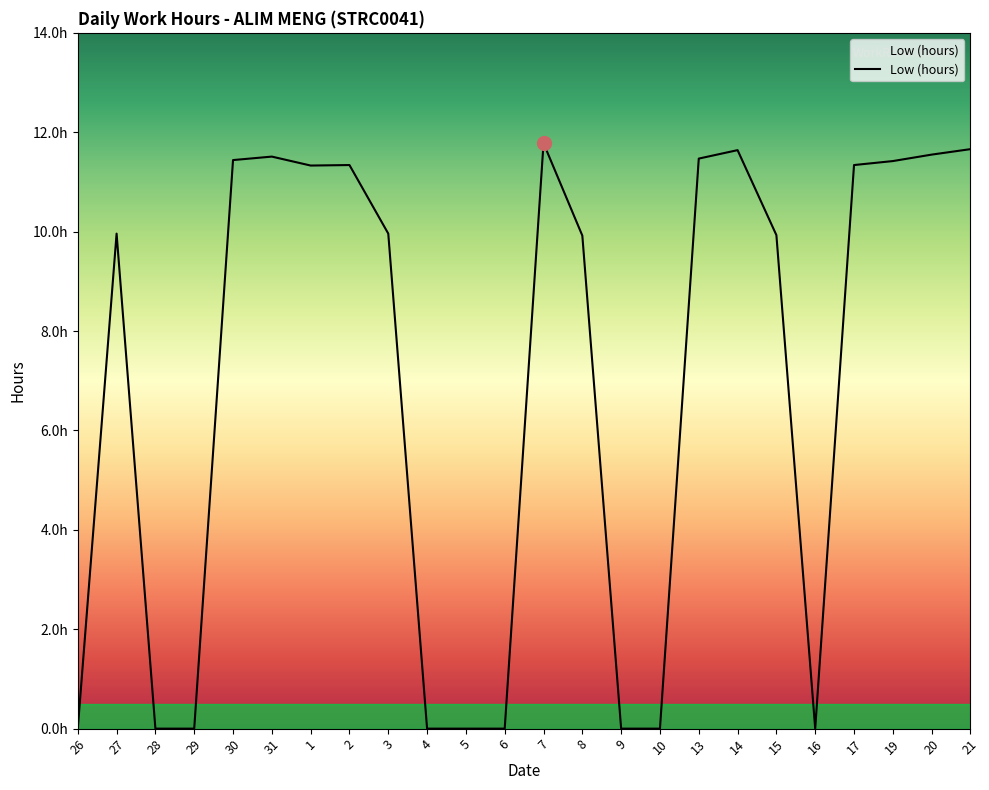

What is the maximum value shown in the chart?

11.8